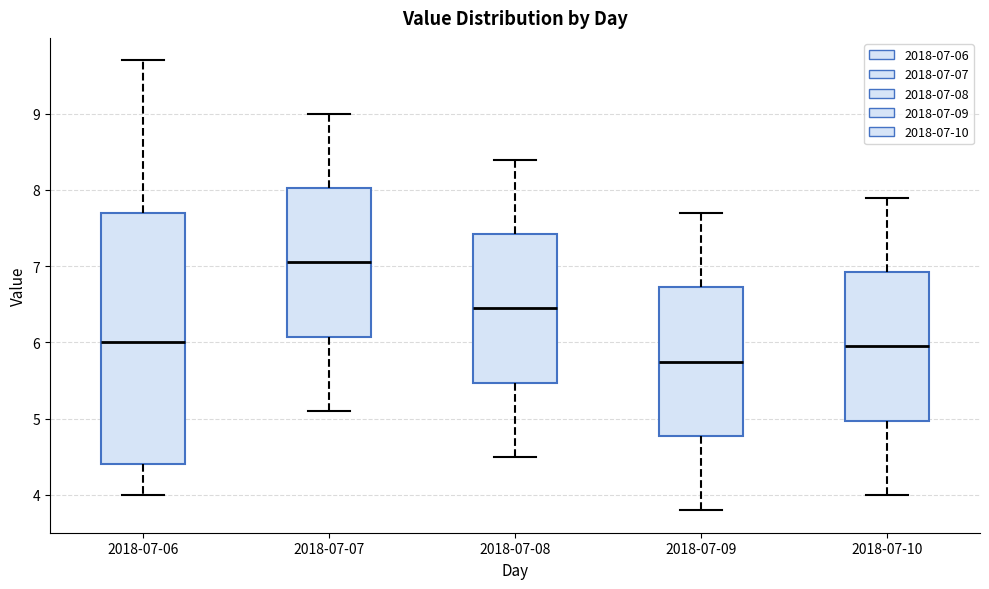

Which box is the tallest, from its lower edge to its upper edge?

2018-07-06